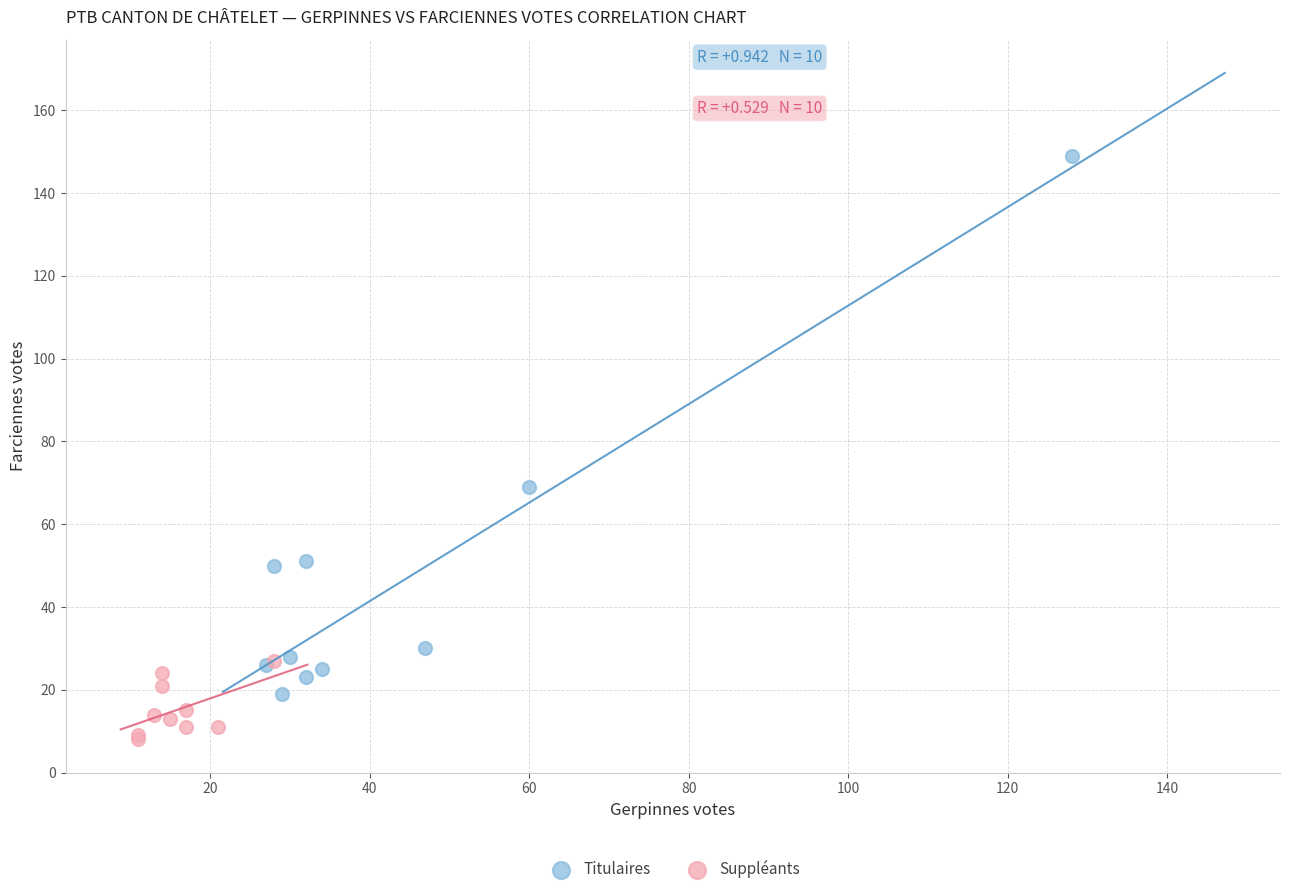

Which series contains the highest Y value?

Titulaires